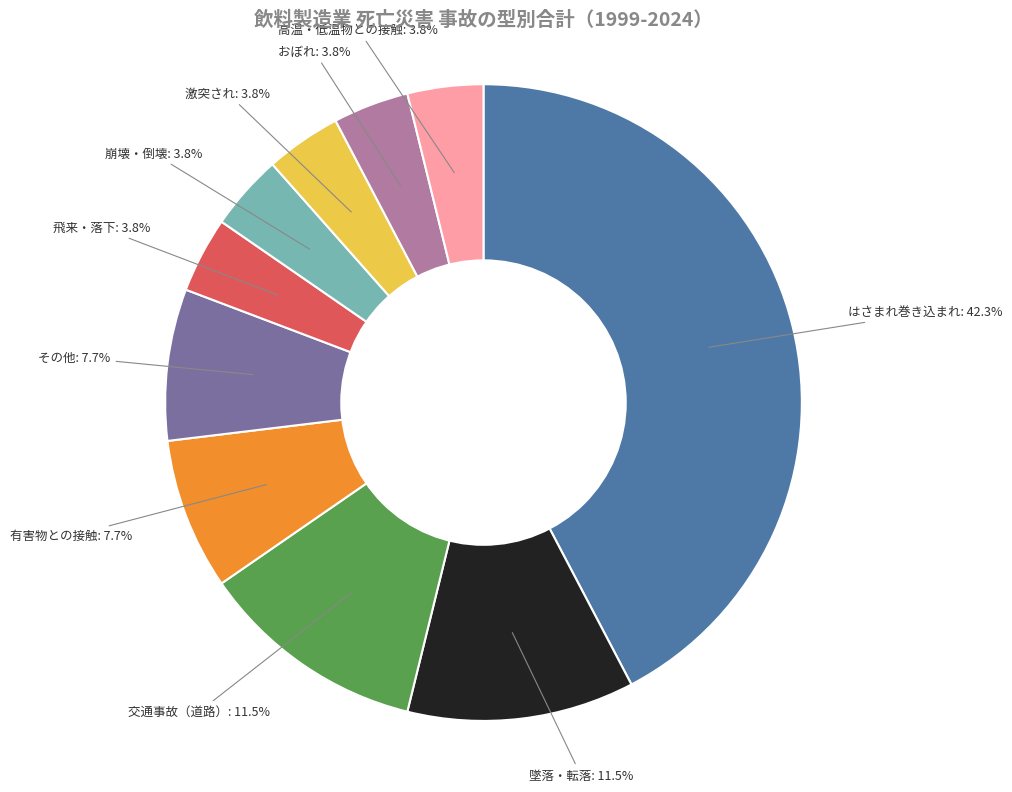

Is there any slice that represents more than half of the pie?

No